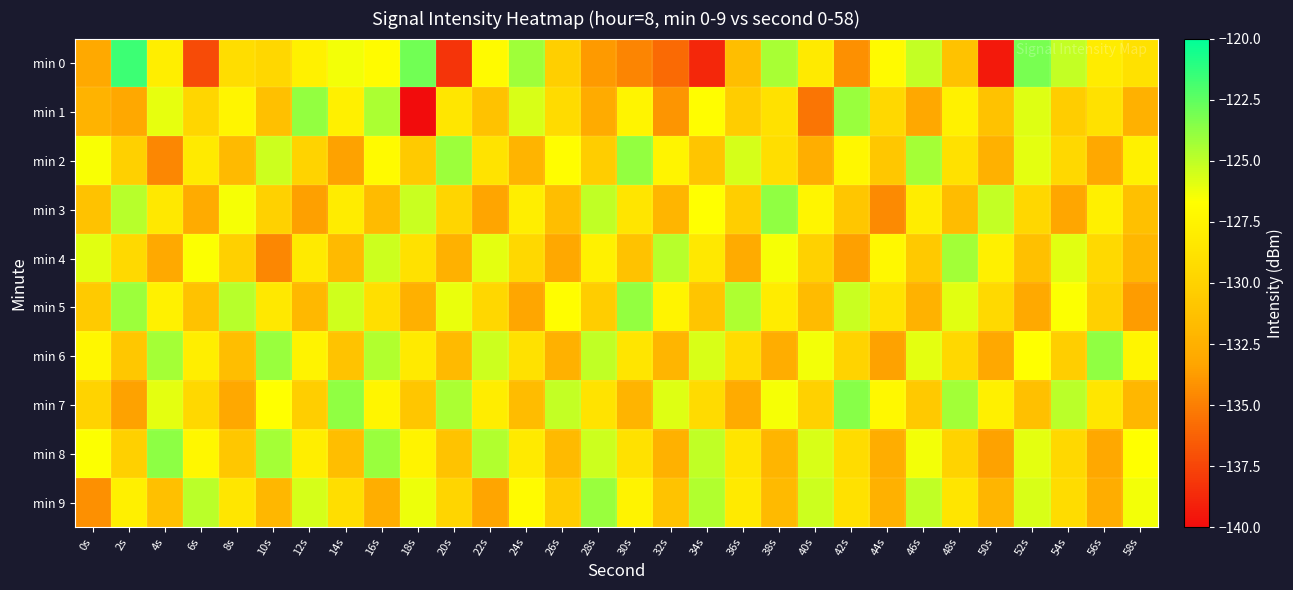

At how many categories does at least one series exceed -133?

30